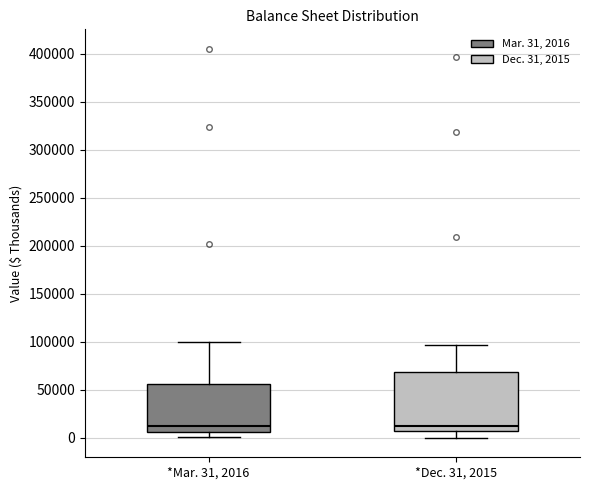

Comparing the boxes themselves (not the whiskers), which one is the tallest?

*Dec. 31, 2015